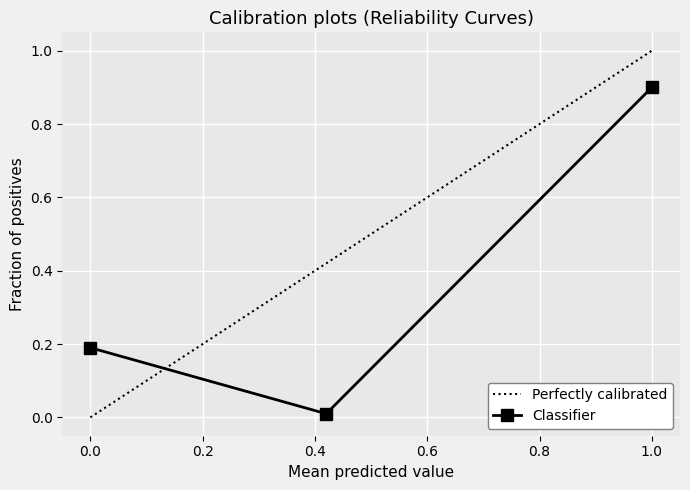

Reading right to left, list all the values displayed in this chart.

0.9	0.0	0.2